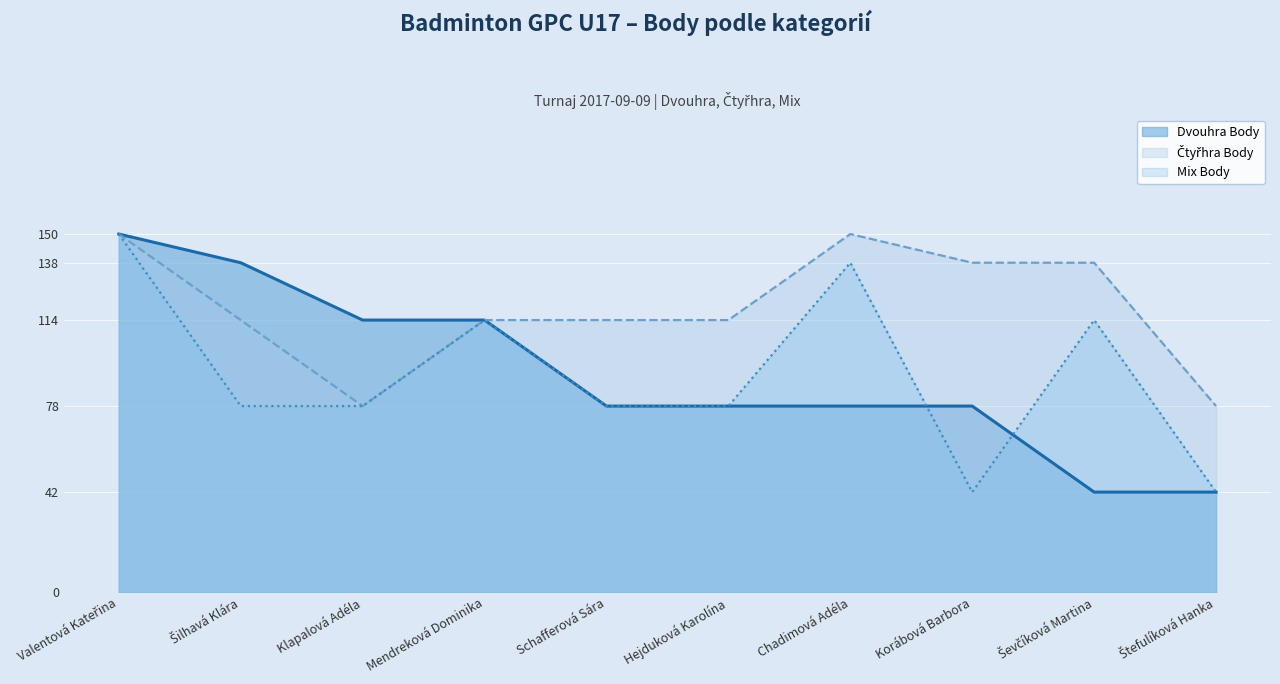

Which series has the largest total across all categories?

Čtyřhra Body